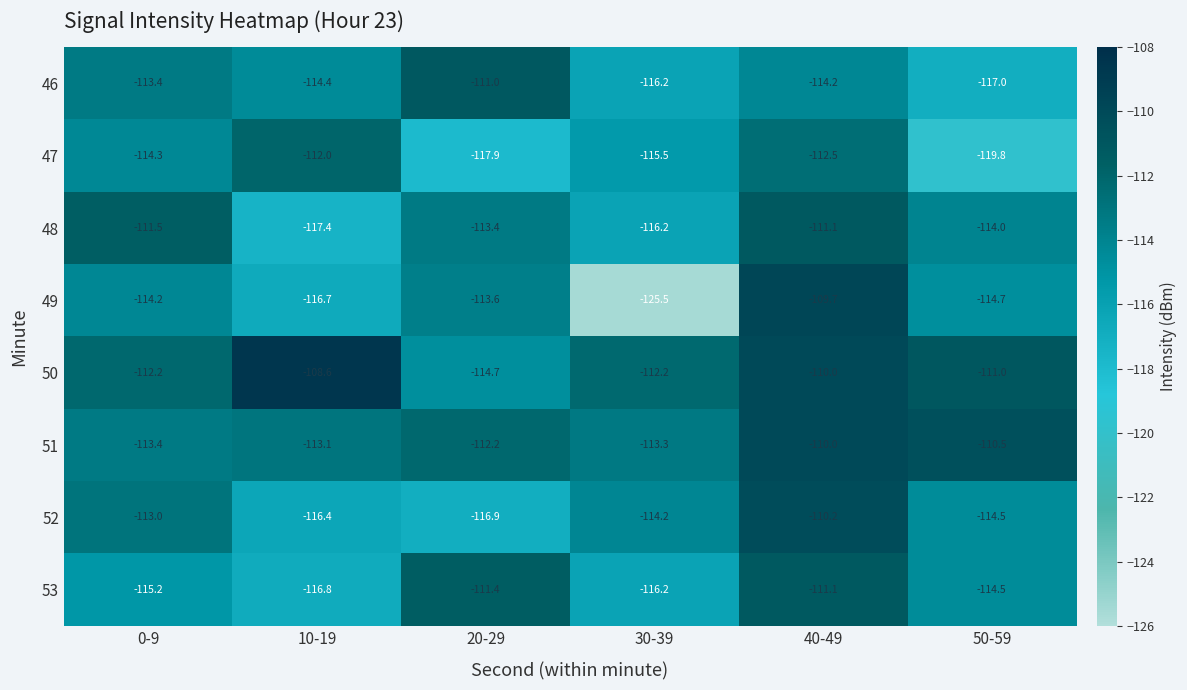

At which label does 52 first exceed -114?

0-9